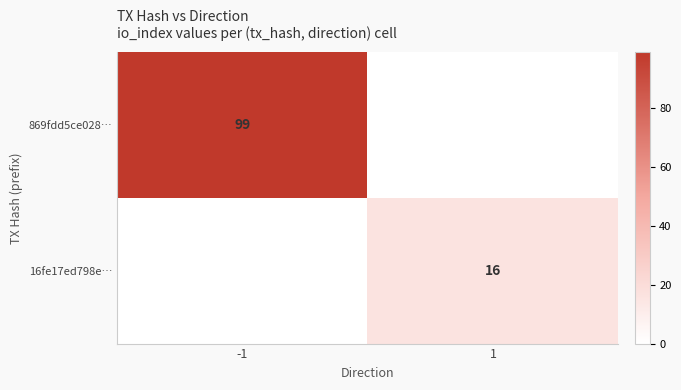

Is it true that 16fe17ed798e… equals 16 at 1?

True